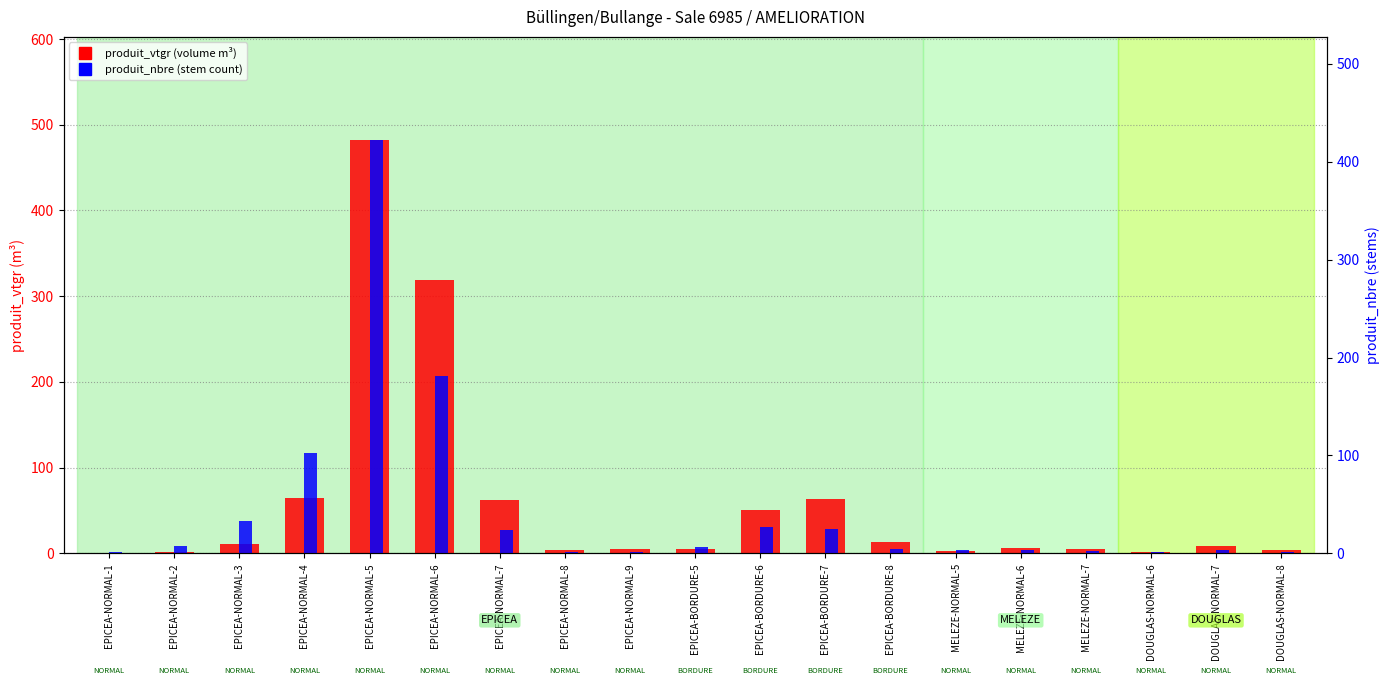

Where does the produit_nbre series first go above 4?

EPICEA-NORMAL-2